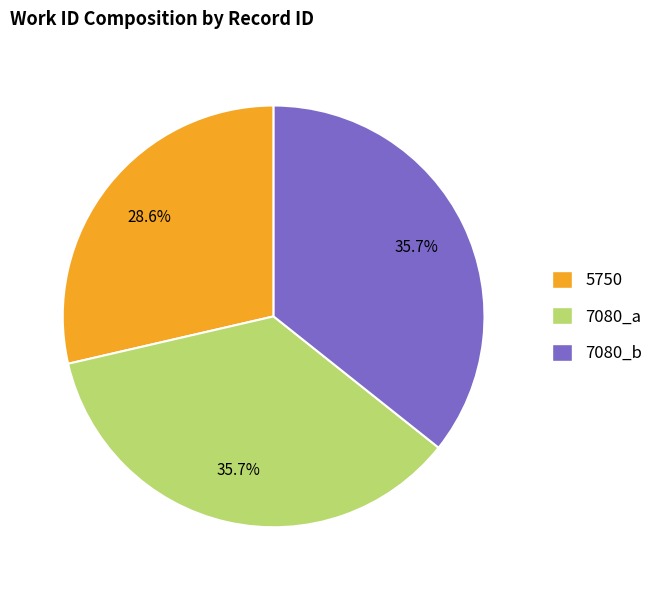

Which slice is the smallest?

5750